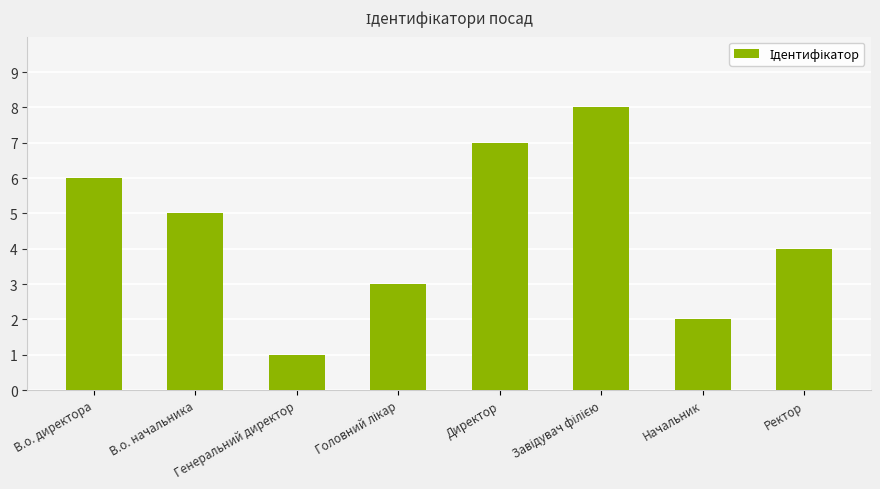

What is the greatest value displayed?

8